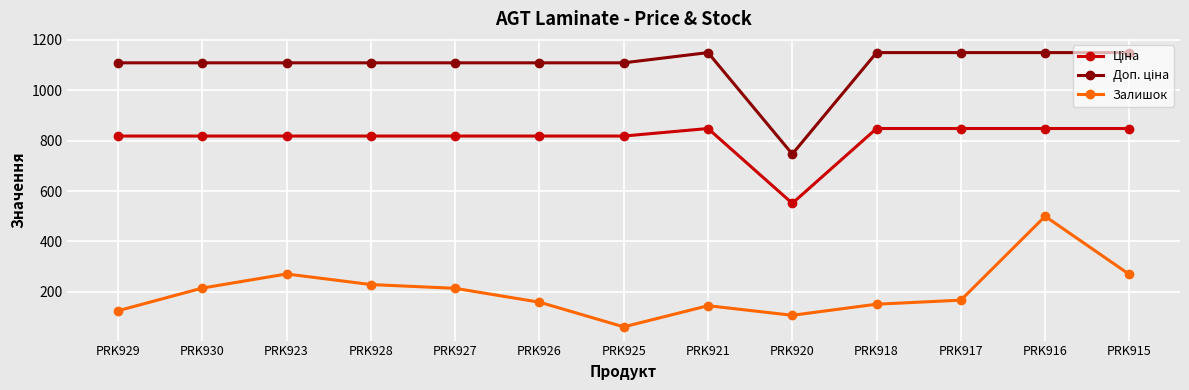

What is the total value across all series at PRK918?

2149.2